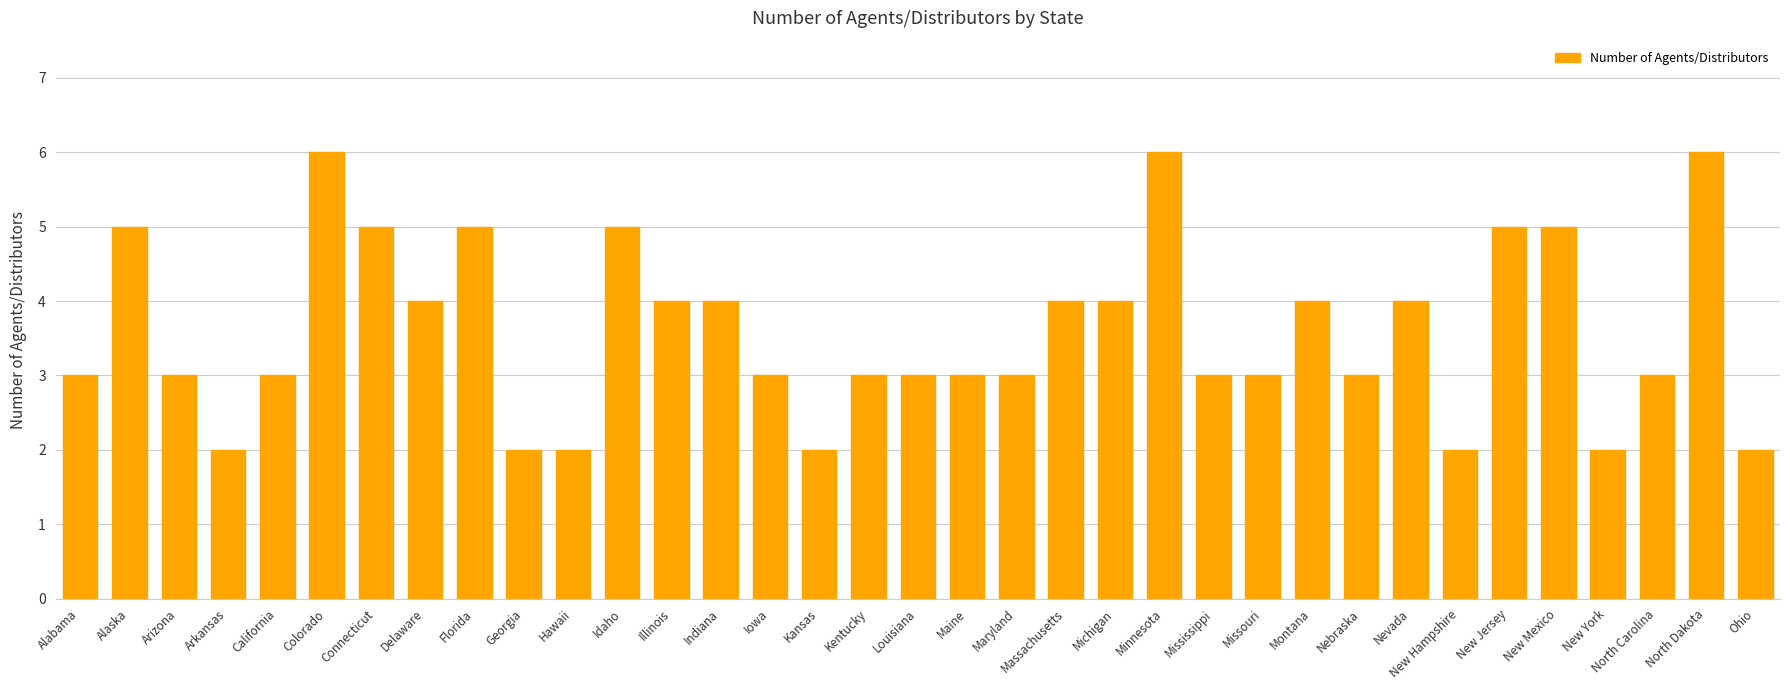

Between Idaho and Massachusetts, which is larger?

Idaho